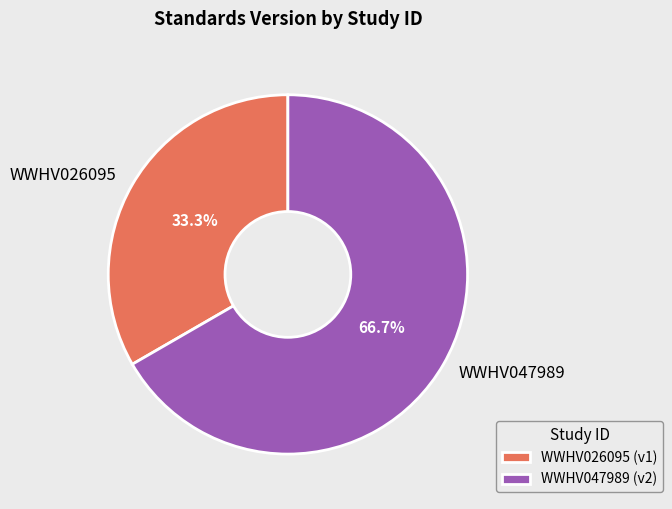

How many segments does this pie chart have?

2